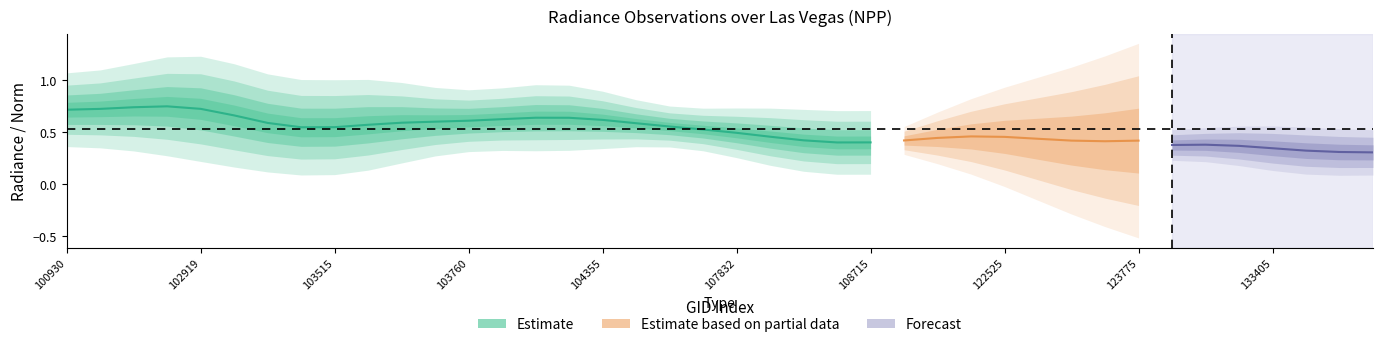

True or false: rade9_mult_nadir_norm has a value of 0.0 at 38.

False